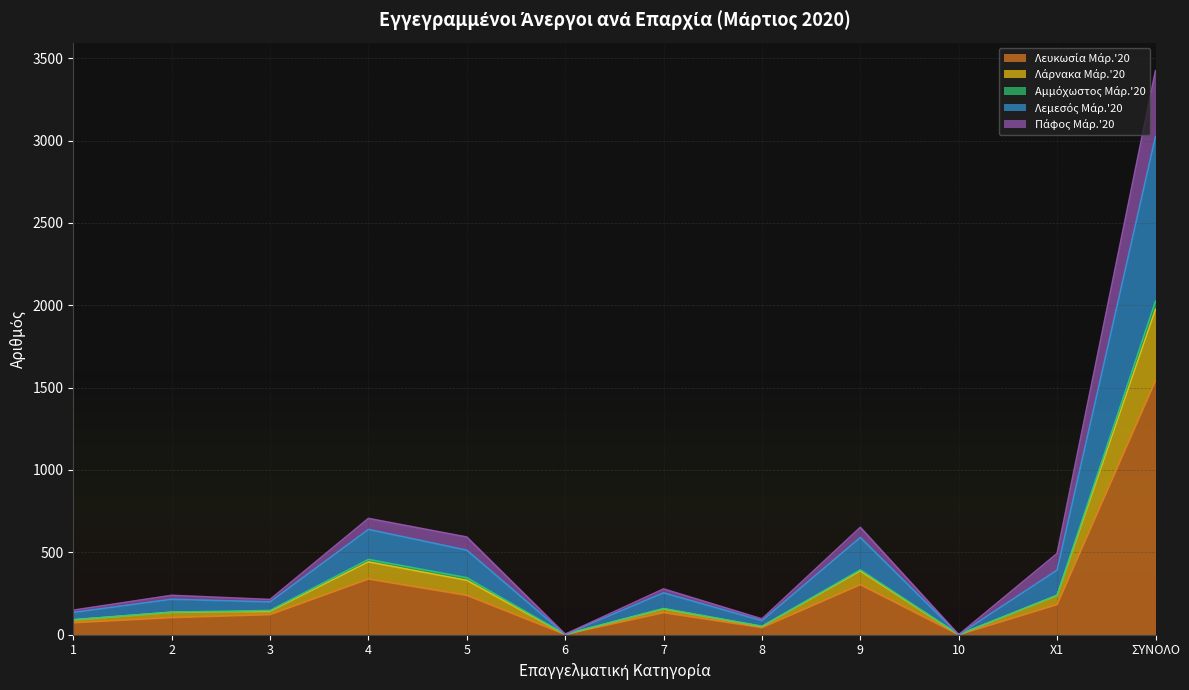

Does the chart have visible grid lines?

Yes